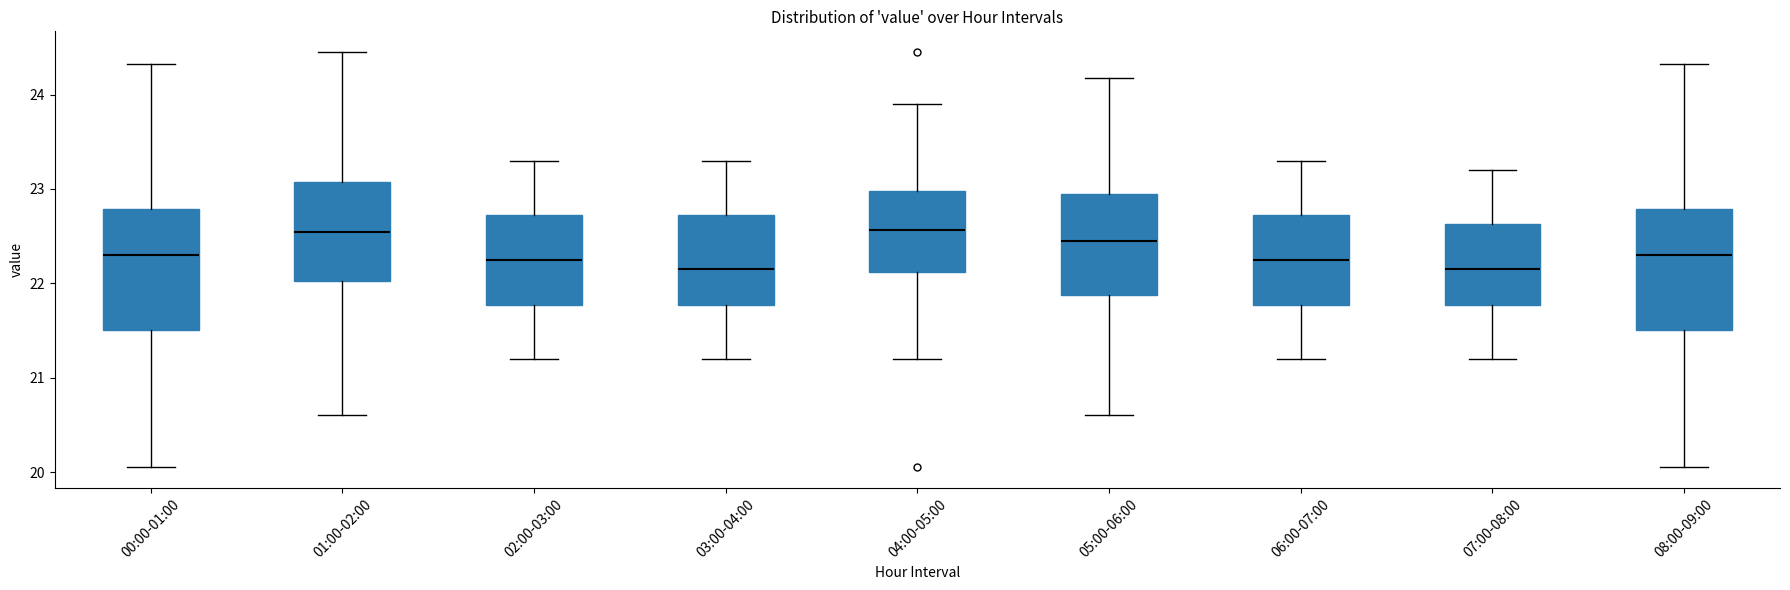

Reading left to right, read every box against the y-axis: the position of its median line, the range the box covers, and the ends of its whiskers. The values are not printed on the chart, so give them approximately, as read against the axis.

00:00-01:00: median 22.3, box 21.5 to 22.8, whiskers 20.1 to 24.3
01:00-02:00: median 22.5, box 22.0 to 23.1, whiskers 20.6 to 24.5
02:00-03:00: median 22.3, box 21.8 to 22.7, whiskers 21.2 to 23.3
03:00-04:00: median 22.2, box 21.8 to 22.7, whiskers 21.2 to 23.3
04:00-05:00: median 22.6, box 22.1 to 23.0, whiskers 21.2 to 23.9
05:00-06:00: median 22.5, box 21.9 to 23.0, whiskers 20.6 to 24.2
06:00-07:00: median 22.3, box 21.8 to 22.7, whiskers 21.2 to 23.3
07:00-08:00: median 22.2, box 21.8 to 22.6, whiskers 21.2 to 23.2
08:00-09:00: median 22.3, box 21.5 to 22.8, whiskers 20.1 to 24.3